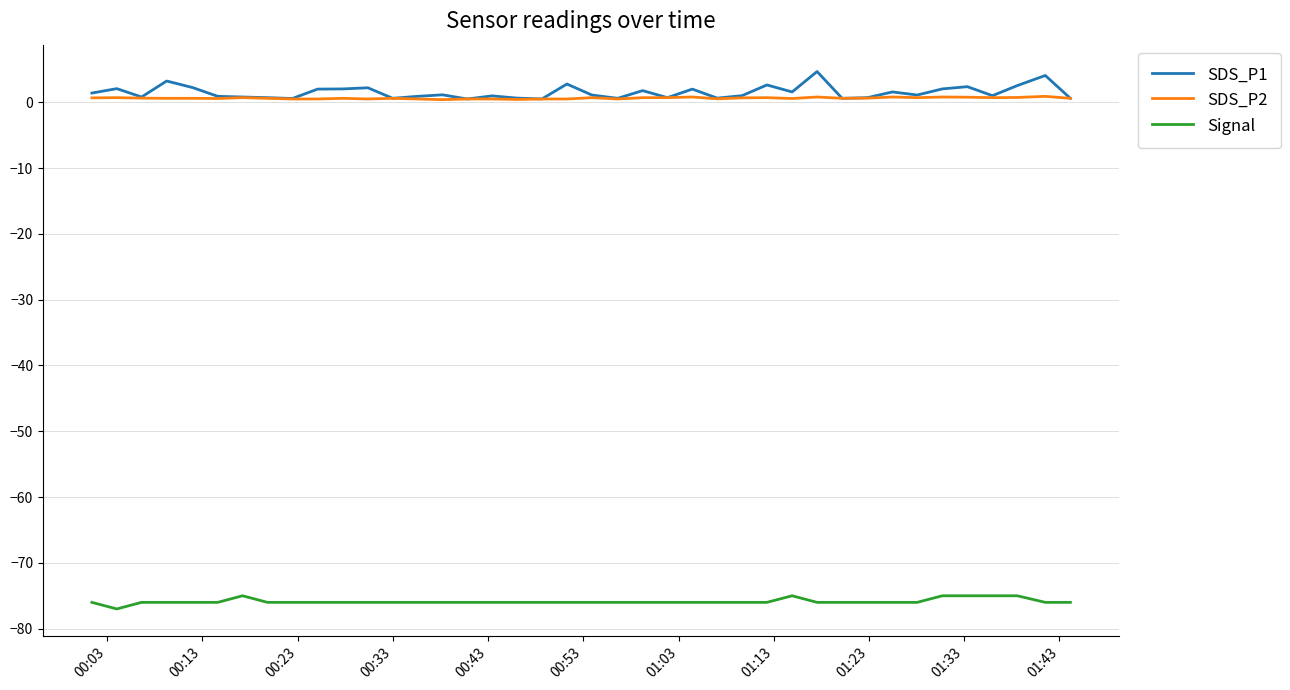

True or false: SDS_P2 and Signal intersect in this chart.

False